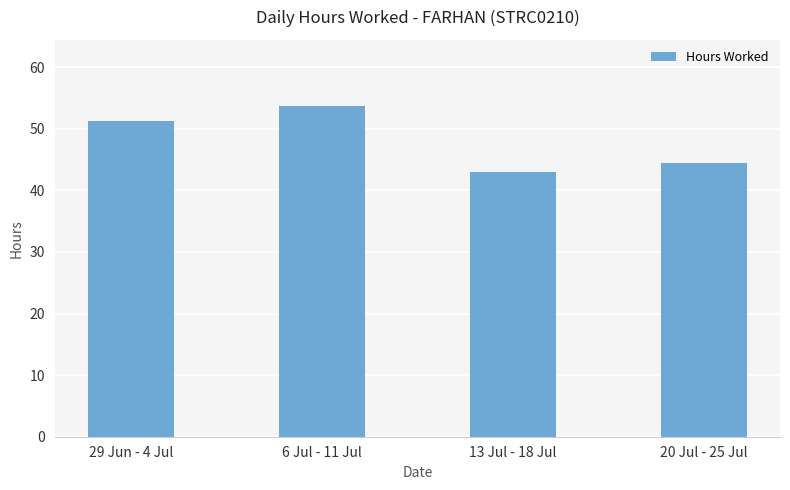

What is the sum of the values at 6 Jul - 11 Jul and 29 Jun - 4 Jul?

104.9